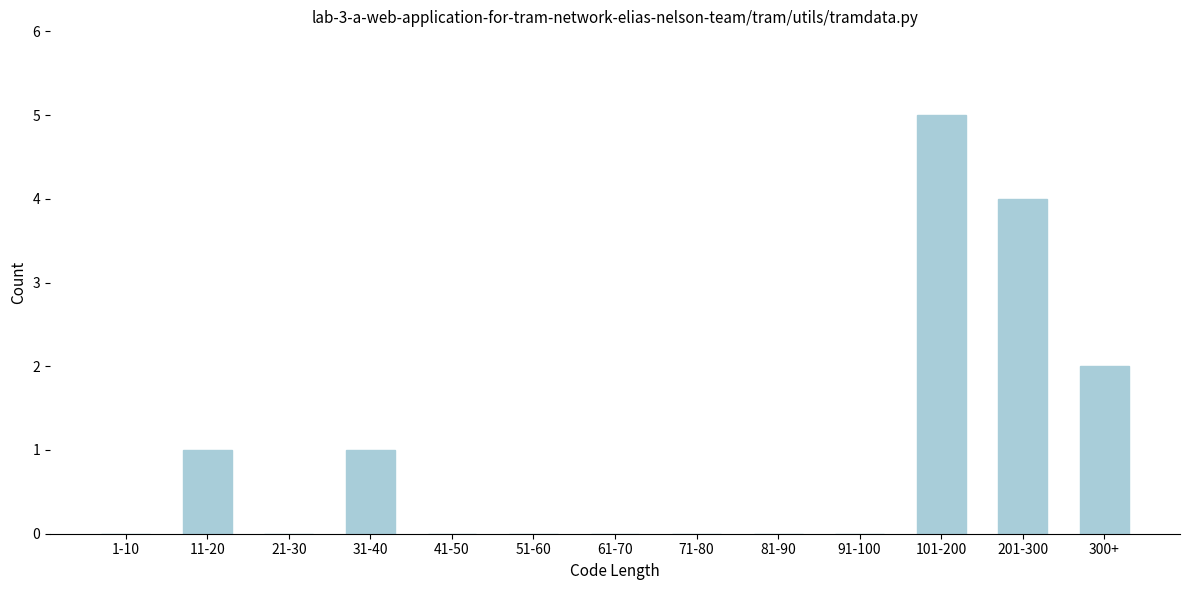

Reading left to right, list all the values displayed in this chart.

1-10=0	11-20=1	21-30=0	31-40=1	41-50=0	51-60=0	61-70=0	71-80=0	81-90=0	91-100=0	101-200=5	201-300=4	300+=2